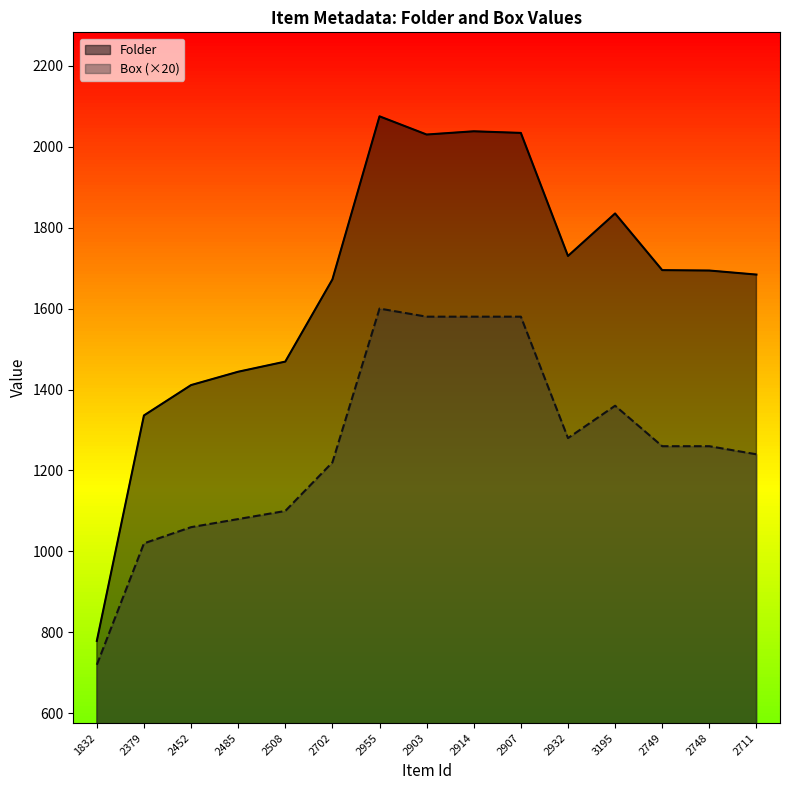

The Folder series shows 2202 at 2379. True or false?

False